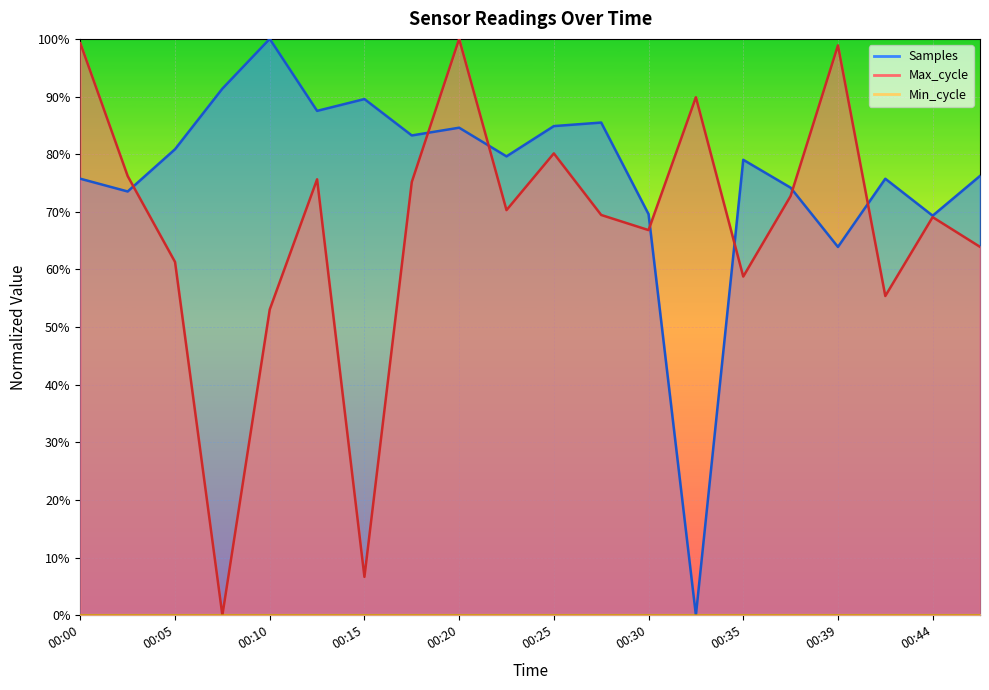

Which series has the largest total across all categories?

Samples